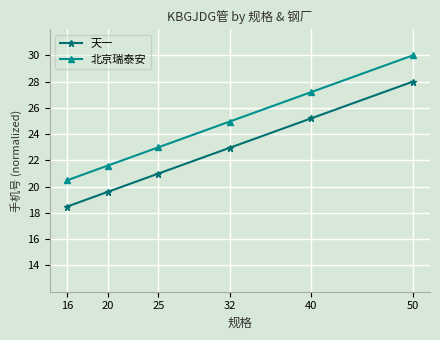

How many data points in 天一 are above 22?

3